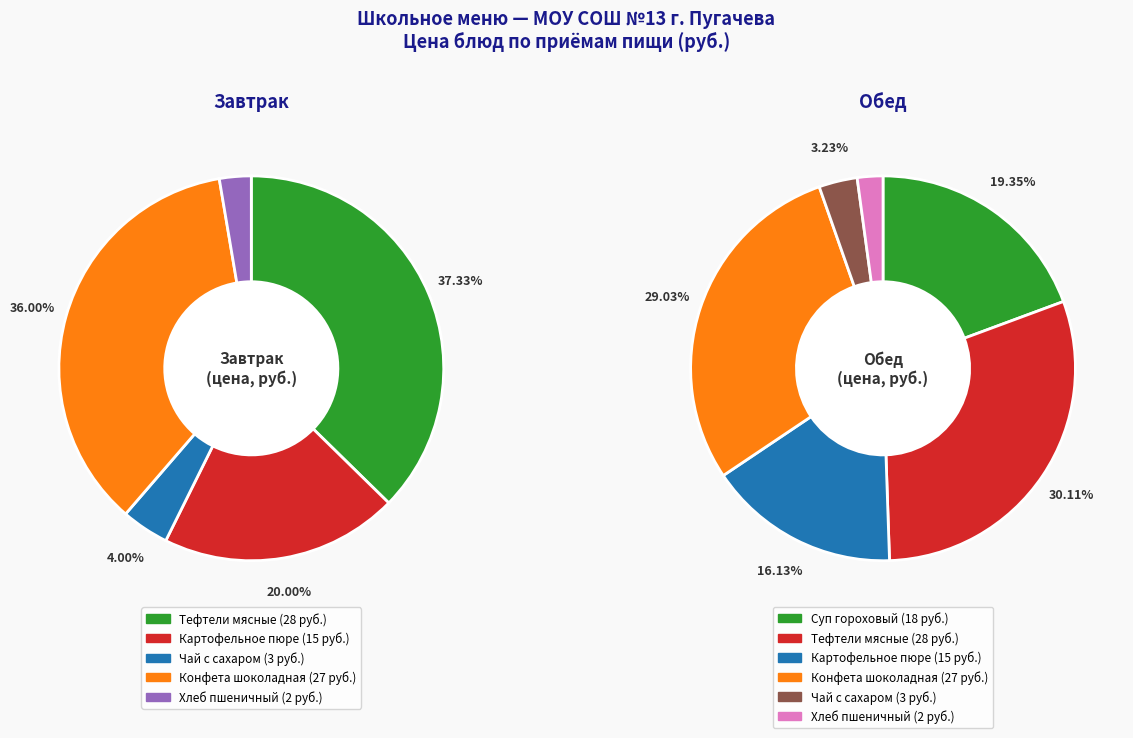

The Хлеб пшеничный (Обед) slice represents 11% of the pie. True or false?

False